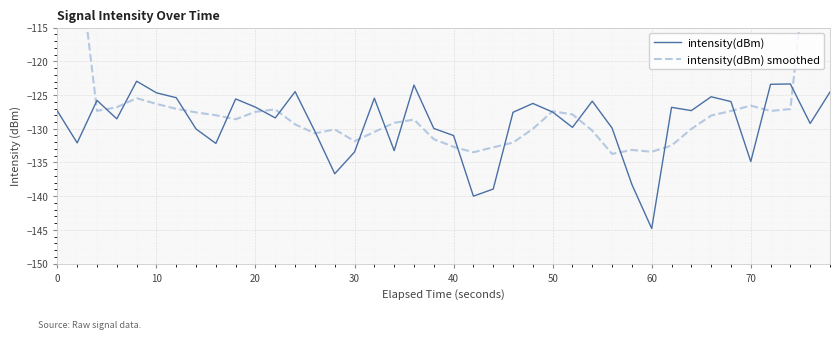

Reading right to left, what are all the values shown in this chart?

intensity(dBm): -124.6	-129.2	-123.4	-123.4	-134.9	-126.0	-125.3	-127.3	-126.8	-144.8	-138.3	-129.9	-125.9	-129.8	-127.5	-126.2	-127.6	-138.9	-140.0	-131.0	-130.0	-123.5	-133.2	-125.5	-133.4	-136.7	-130.4	-124.5	-128.4	-126.8	-125.6	-132.2	-130.0	-125.4	-124.7	-123.0	-128.5	-125.8	-132.1	-127.4
intensity(dBm) smoothed: -75.4	-100.1	-127.1	-127.4	-126.6	-127.4	-128.0	-130.0	-132.5	-133.4	-133.1	-133.7	-130.3	-127.9	-127.4	-130.0	-132.1	-132.7	-133.5	-132.7	-131.5	-128.6	-129.1	-130.5	-131.8	-130.1	-130.7	-129.4	-127.1	-127.5	-128.6	-128.0	-127.6	-127.0	-126.3	-125.5	-126.8	-127.4	-102.8	-77.1